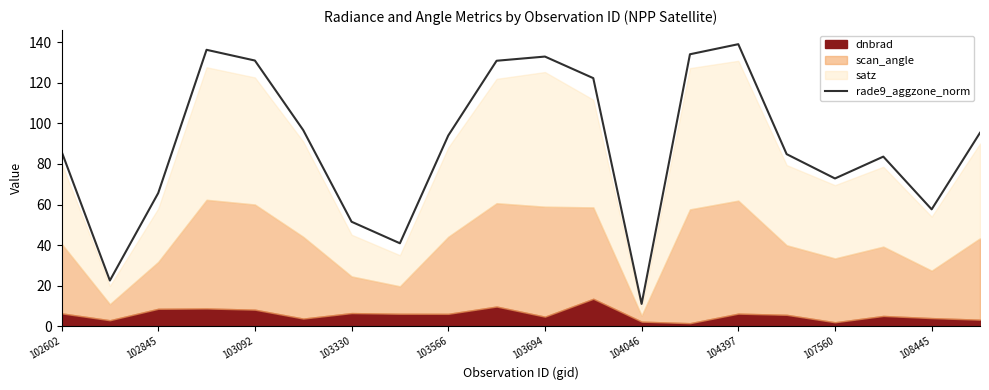

What is the minimum value for rade9_aggzone_norm?

11.0